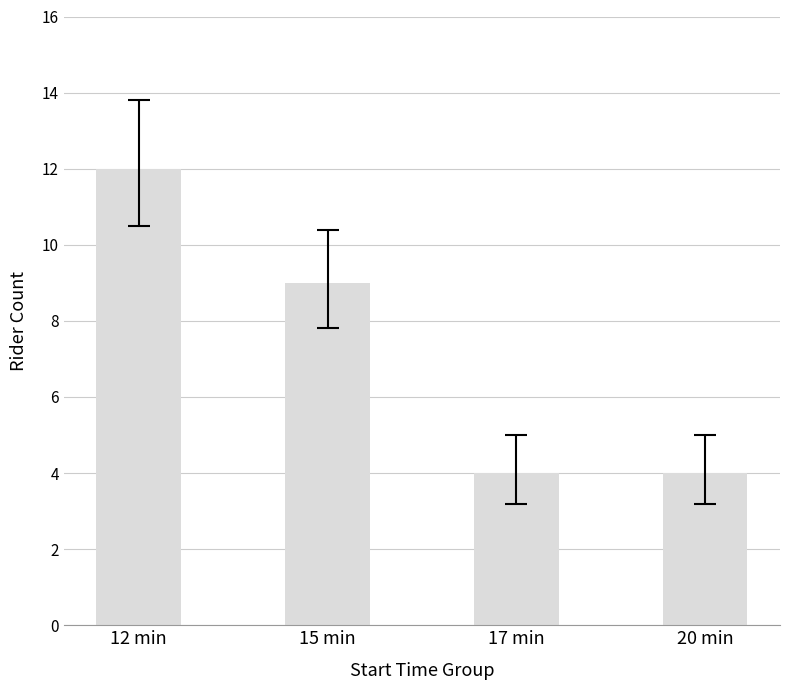

How many bars are there in total?

4